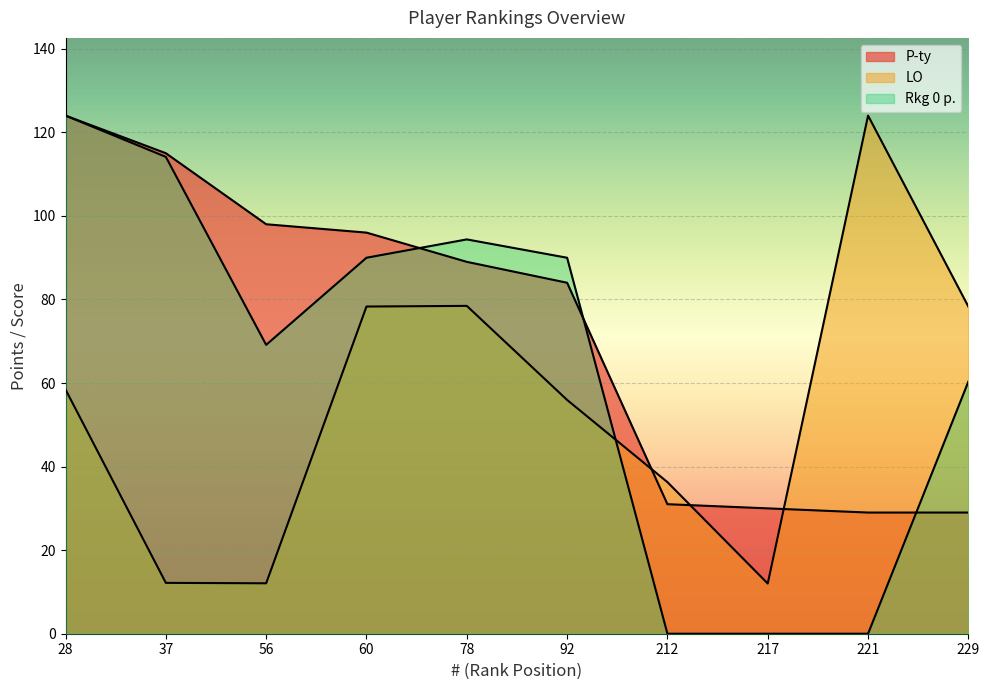

At 217, list the series in order from largest to smallest.

P-ty, LO, Rkg 0 p.